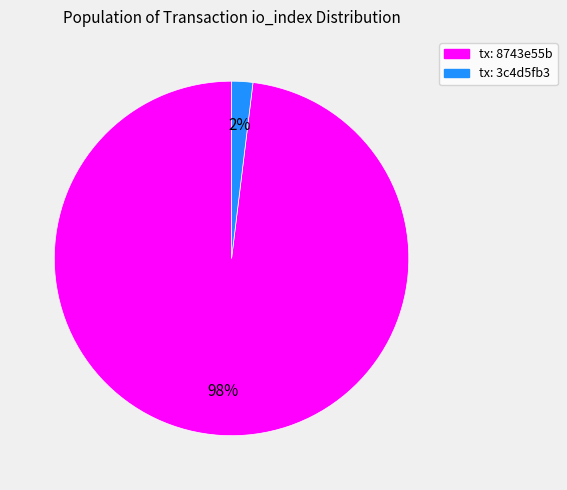

Is there a majority slice in this chart?

Yes